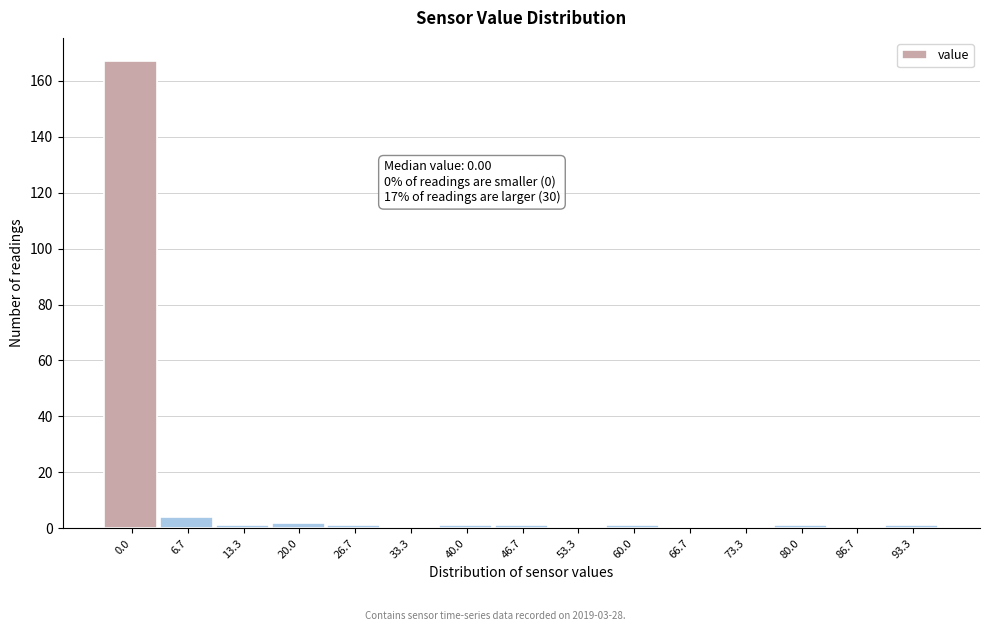

Reading left to right, transcribe all the data shown in this chart.

0.0=167	6.7=4	13.3=1	20.0=2	26.7=1	33.3=0	40.0=1	46.7=1	53.3=0	60.0=1	66.7=0	73.3=0	80.0=1	86.7=0	93.3=1